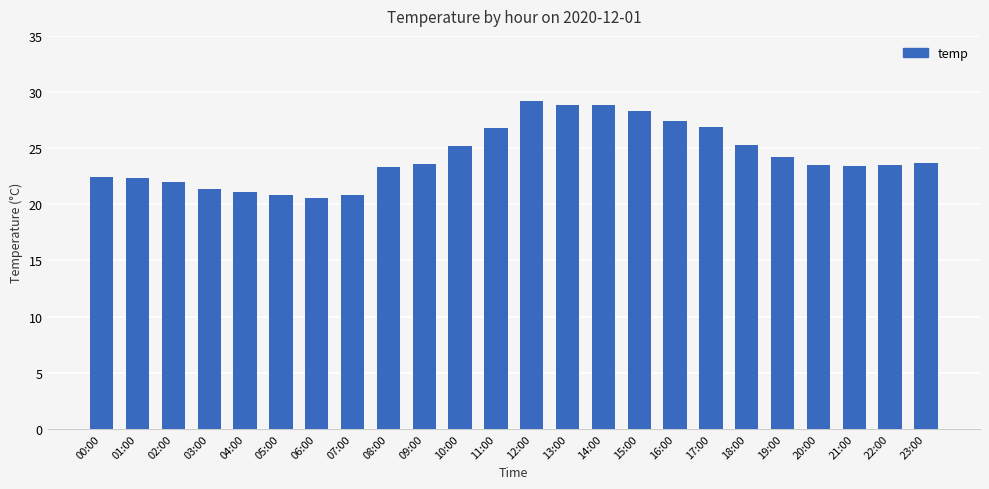

What is the ratio of the value at 05:00 to the value at 23:00?

0.9